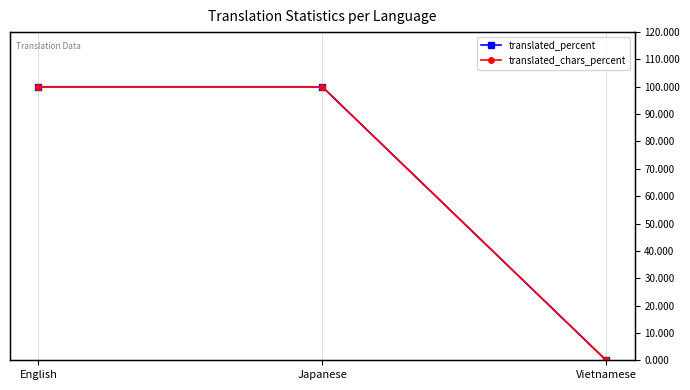

What is the value of the translated_chars_percent point at the 2nd from the left?

100